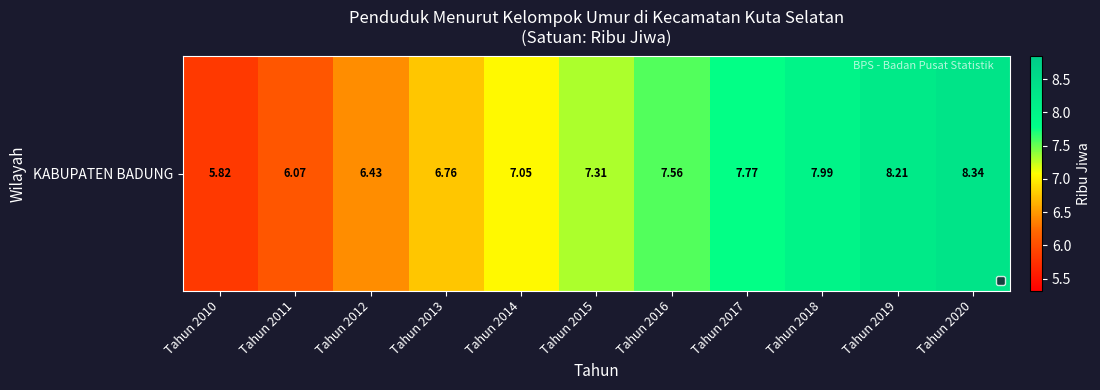

Rank the categories by value from lowest to highest.

Tahun 2010, Tahun 2011, Tahun 2012, Tahun 2013, Tahun 2014, Tahun 2015, Tahun 2016, Tahun 2017, Tahun 2018, Tahun 2019, Tahun 2020